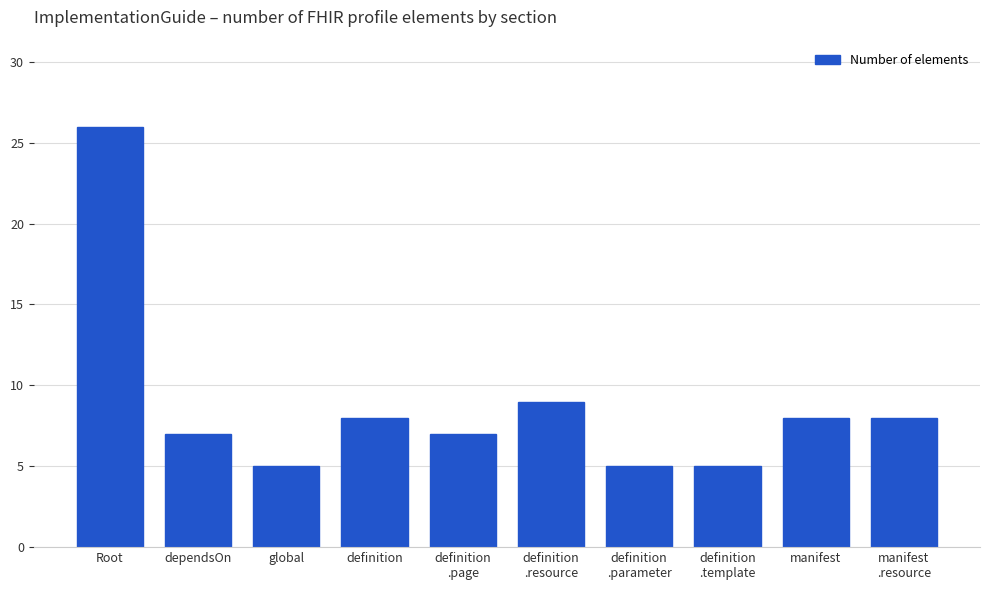

How many series are shown in this chart?

1